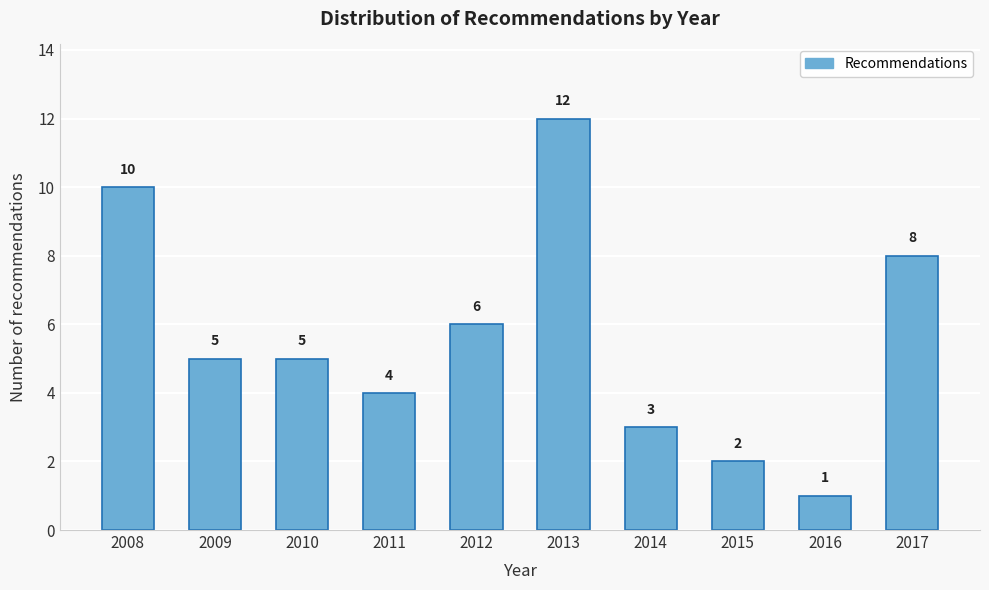

Reading right to left, list all the values displayed in this chart.

8	1	2	3	12	6	4	5	5	10